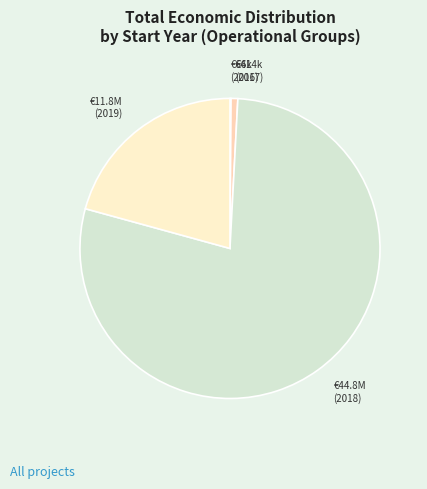

What is the largest slice in the pie chart?

€44.8M (2018)